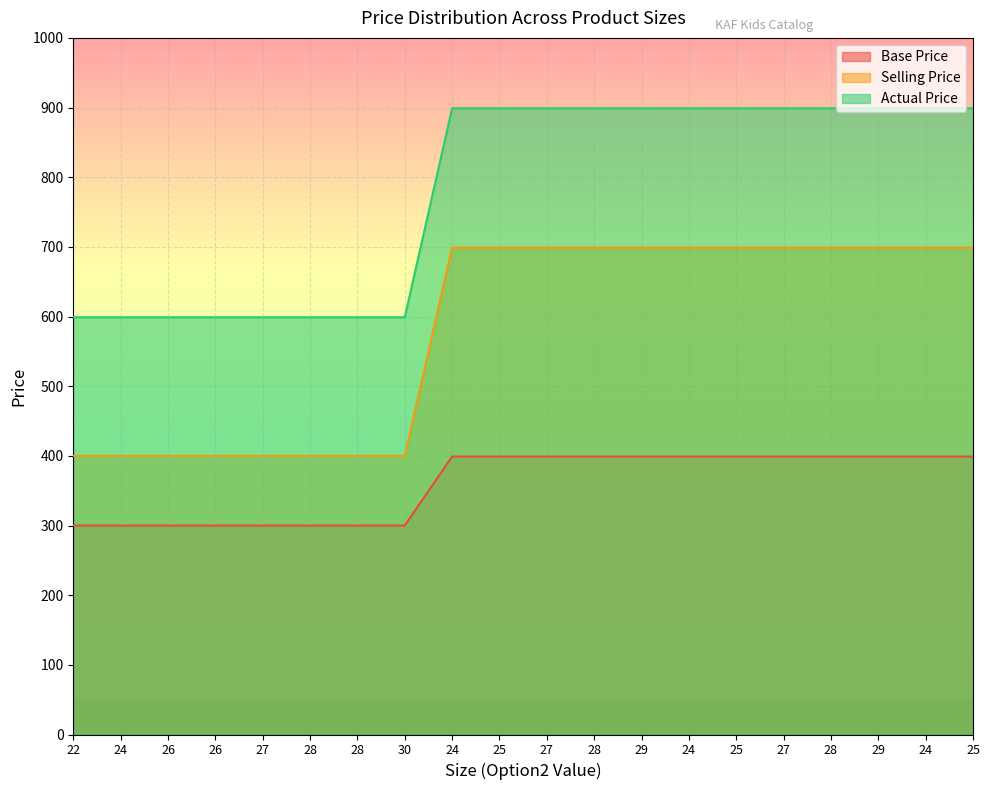

Rank the series by their average value, from lowest to highest.

Base Price, Selling Price, Actual Price